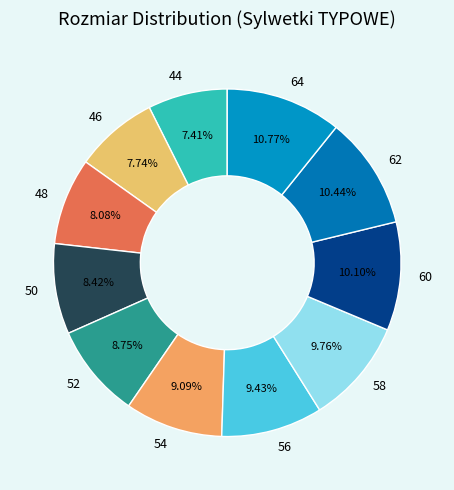

How many segments does this pie chart have?

11